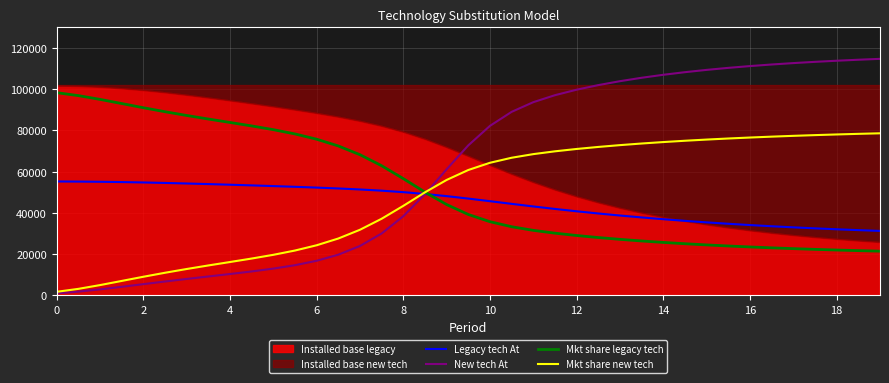

Is it true that New tech At equals 9868.3 at 10?

False